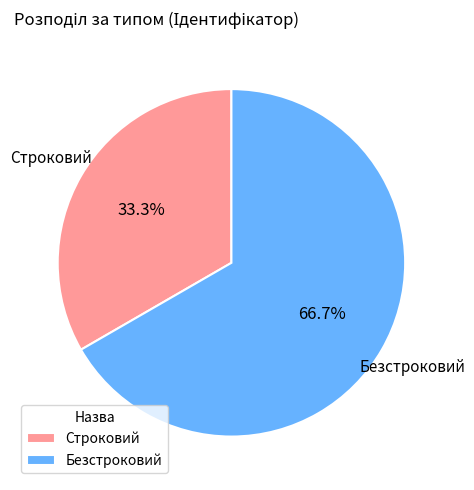

How many segments does this pie chart have?

2